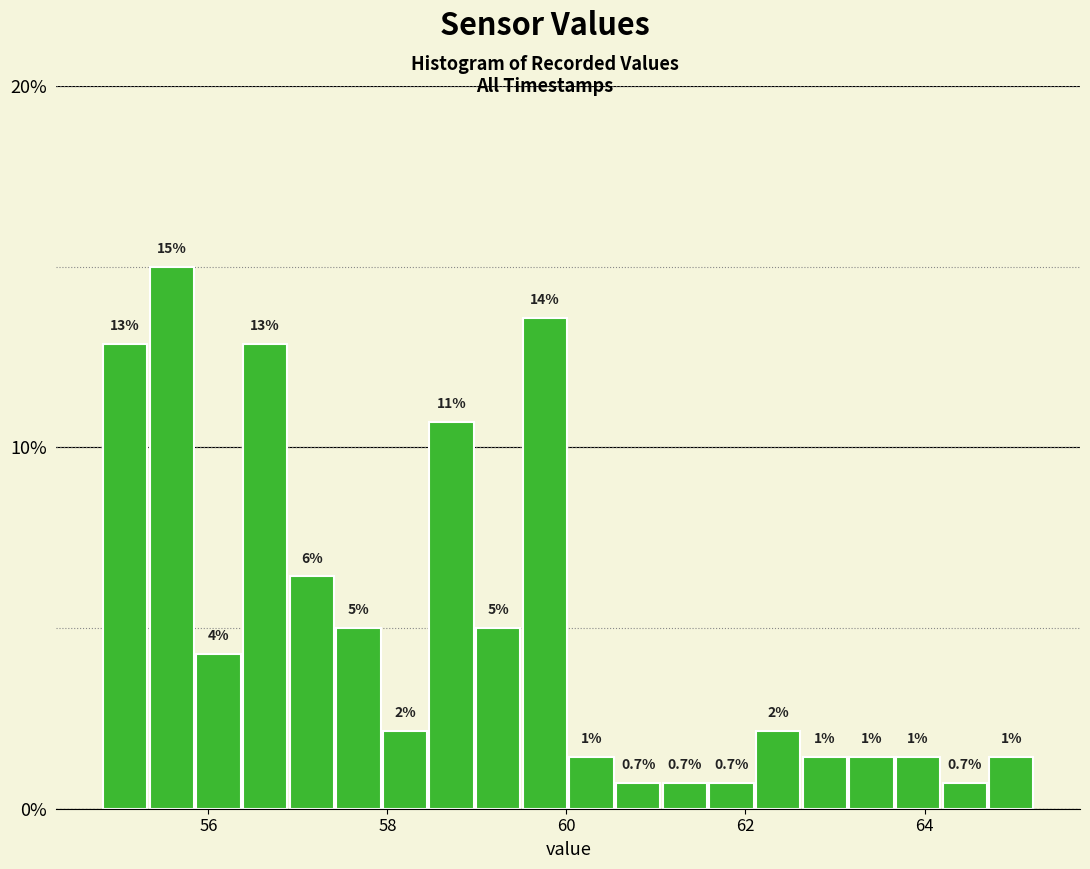

Read against the x-axis, roughly where is the centre of the tallest bar?

55.6